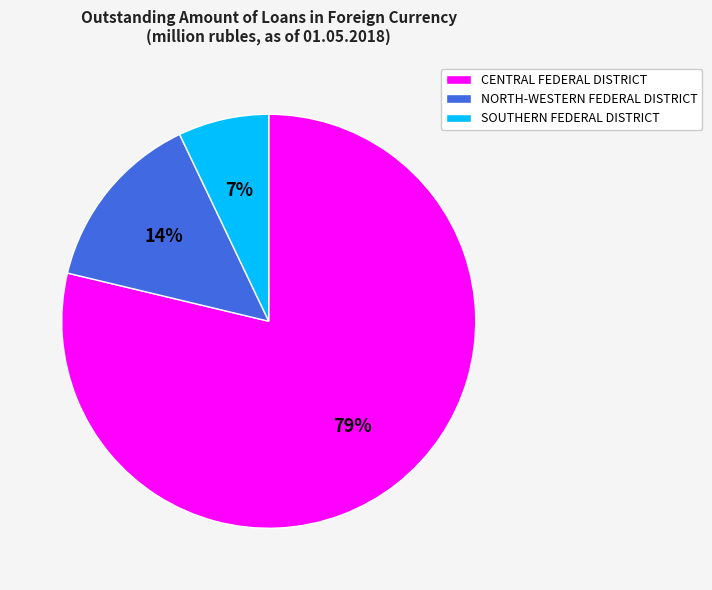

What is the largest slice in the pie chart?

CENTRAL FEDERAL DISTRICT